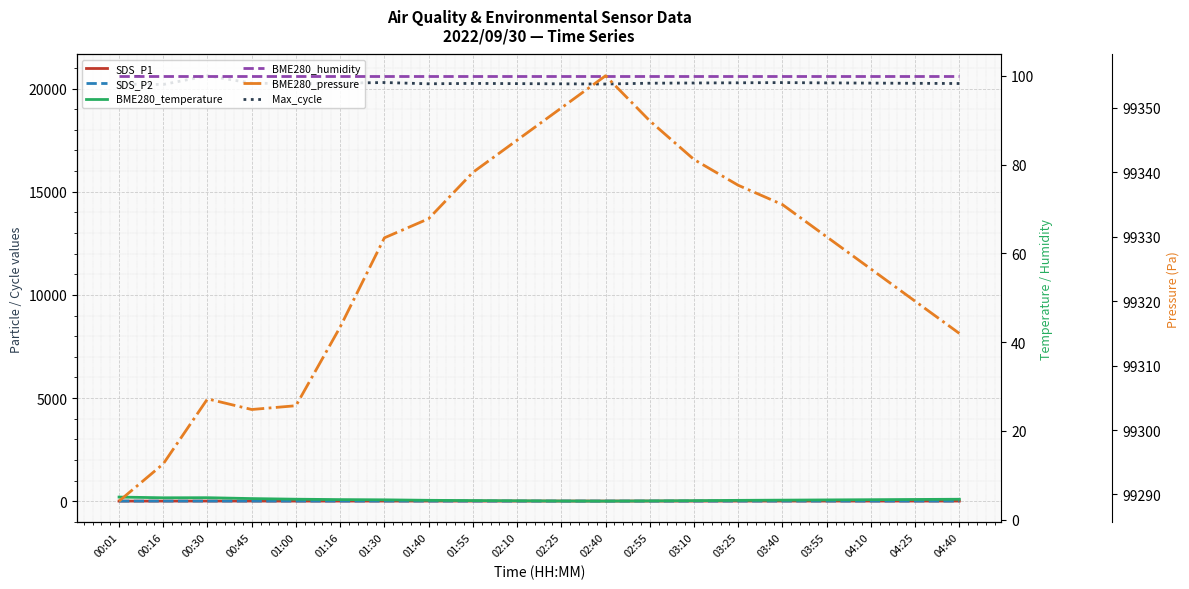

Read the SDS_P2 value at 03:25.

5.9